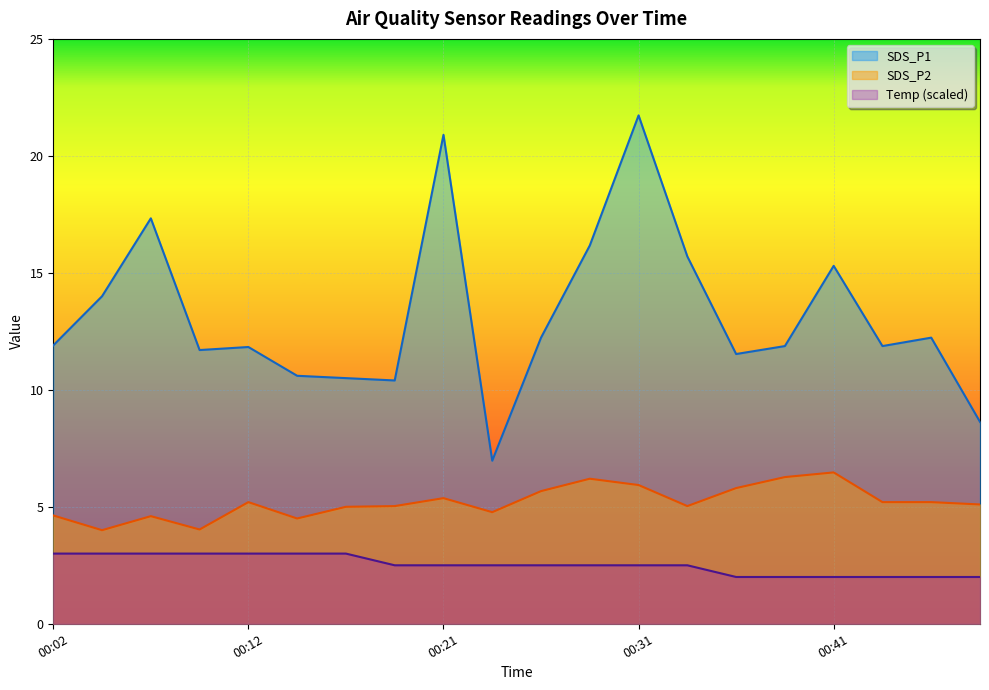

In SDS_P2, how many points are lower than both neighbors (excluding endpoints)?

5